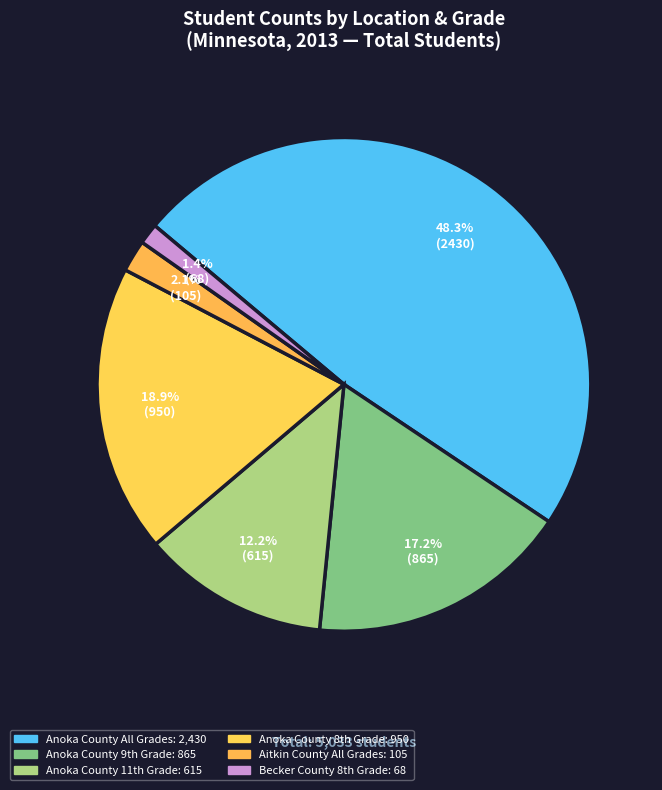

To the nearest percent, what is the average slice percentage?

17%